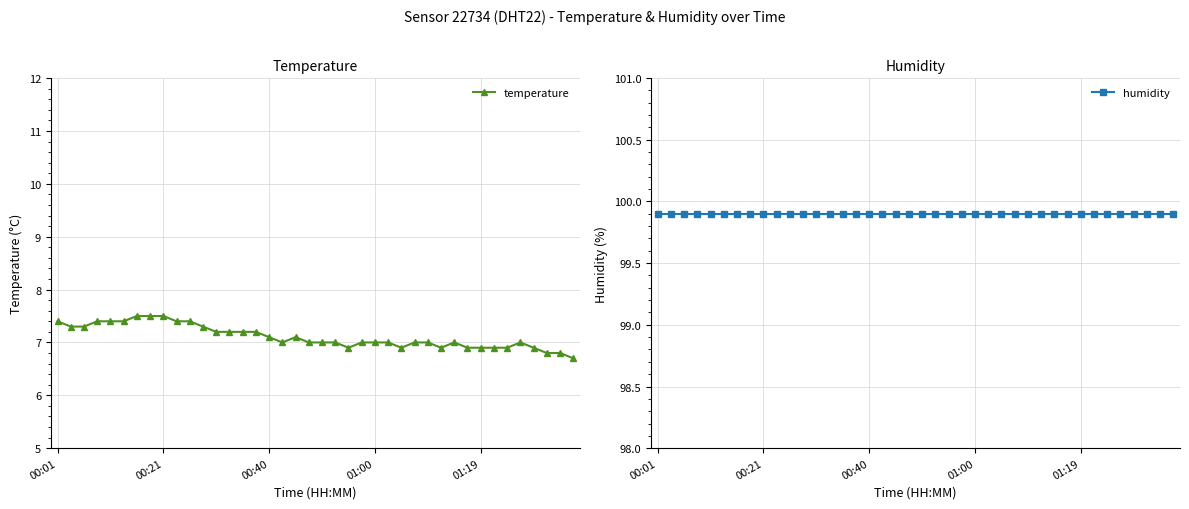

True or false: humidity has more than 2 points higher than both neighbors.

False